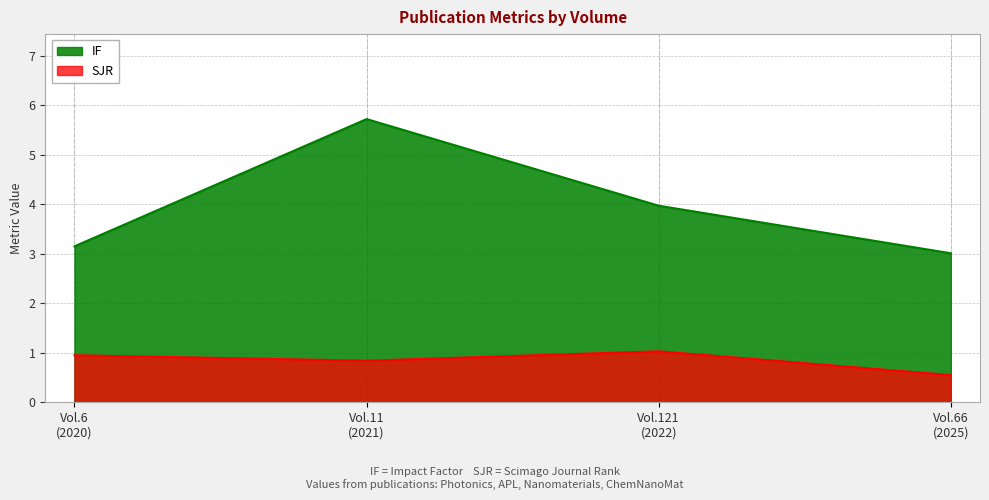

Rank the series by their average value, from highest to lowest.

IF, SJR